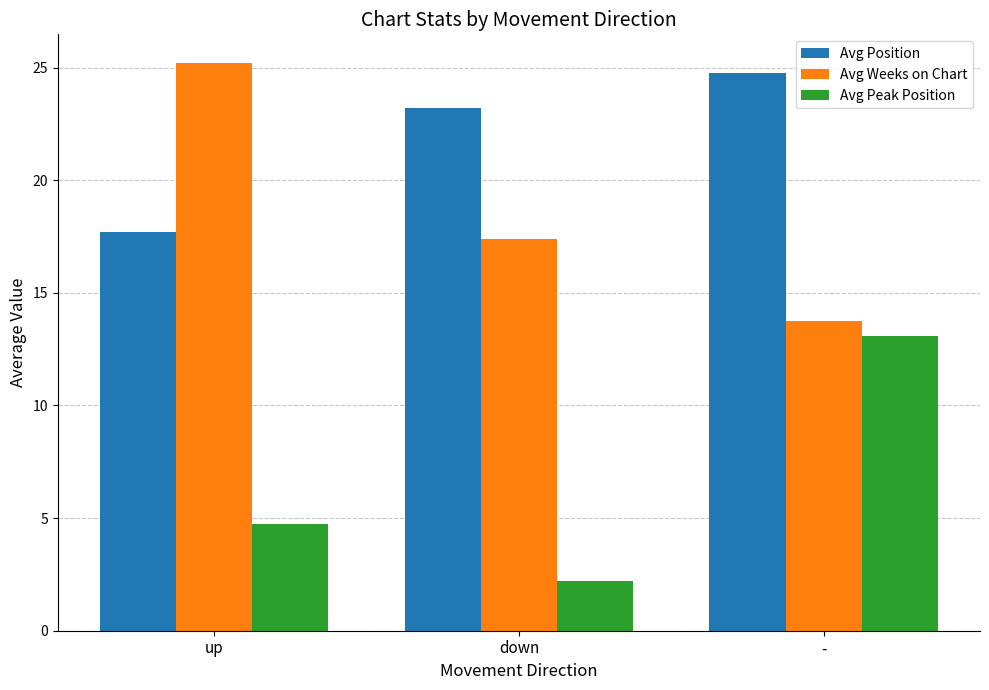

What position from the left is up?

1